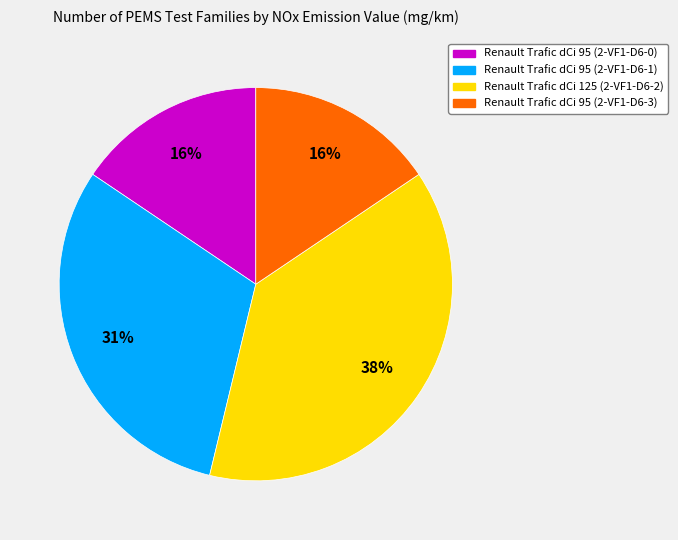

Is there any slice that represents more than half of the pie?

No